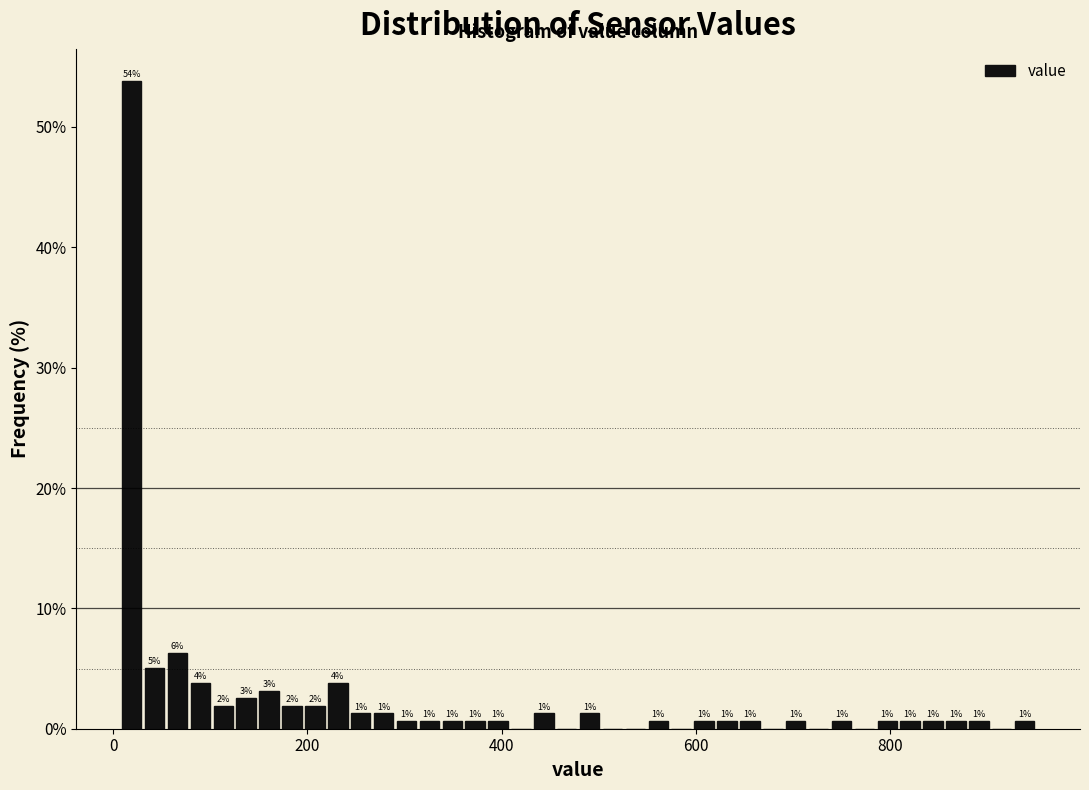

Read against the x-axis, roughly where is the centre of the tallest bar?

20